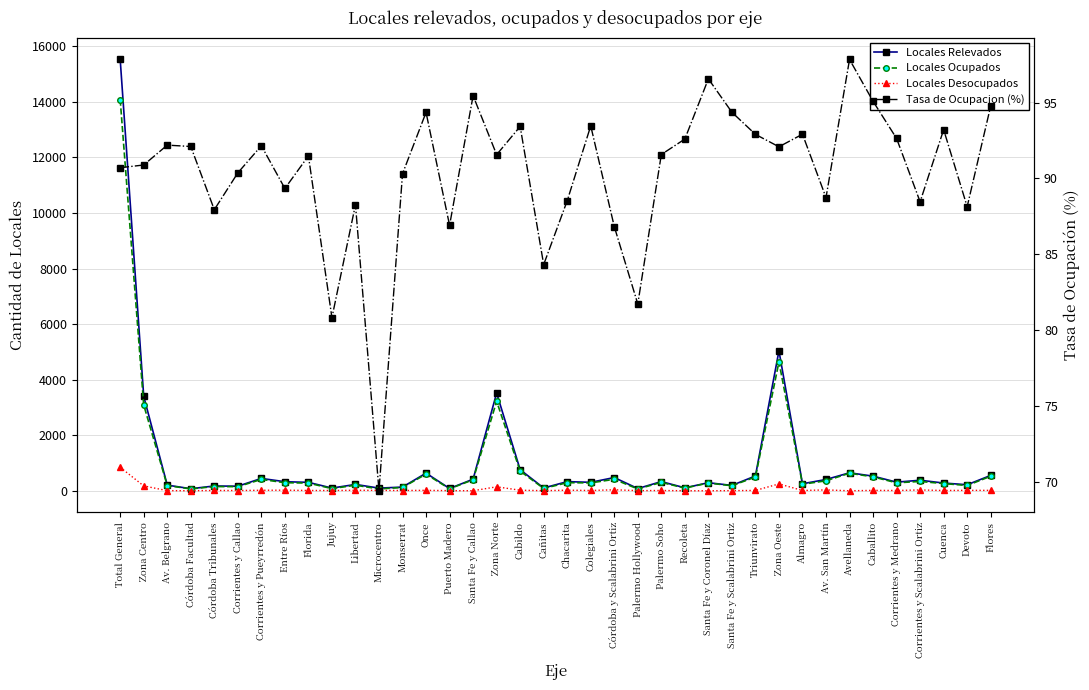

How many distinct data groups are displayed?

4